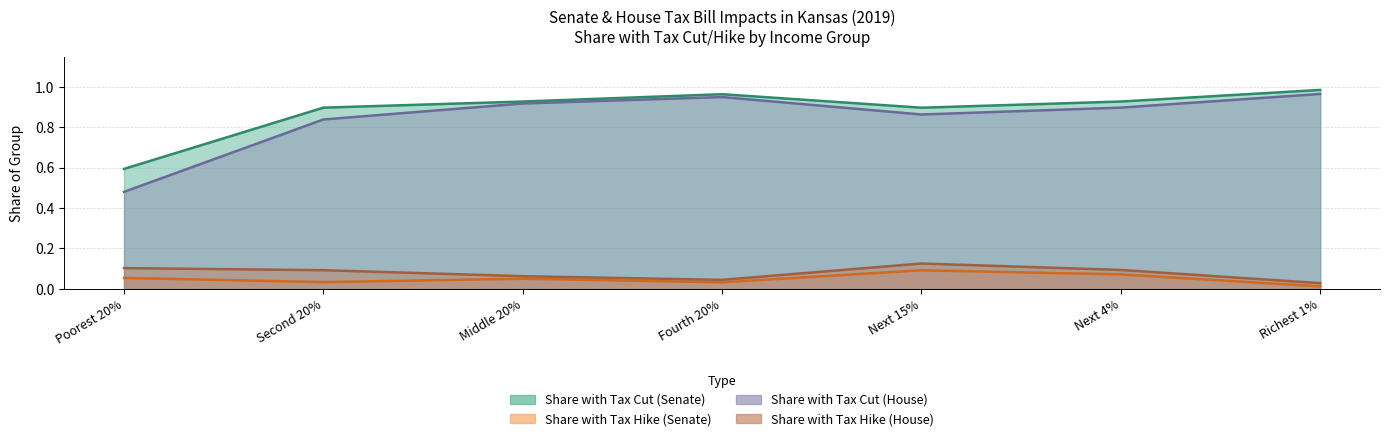

True or false: Share with Tax Cut (House) and Share with Tax Cut (Senate) cross at least once.

False